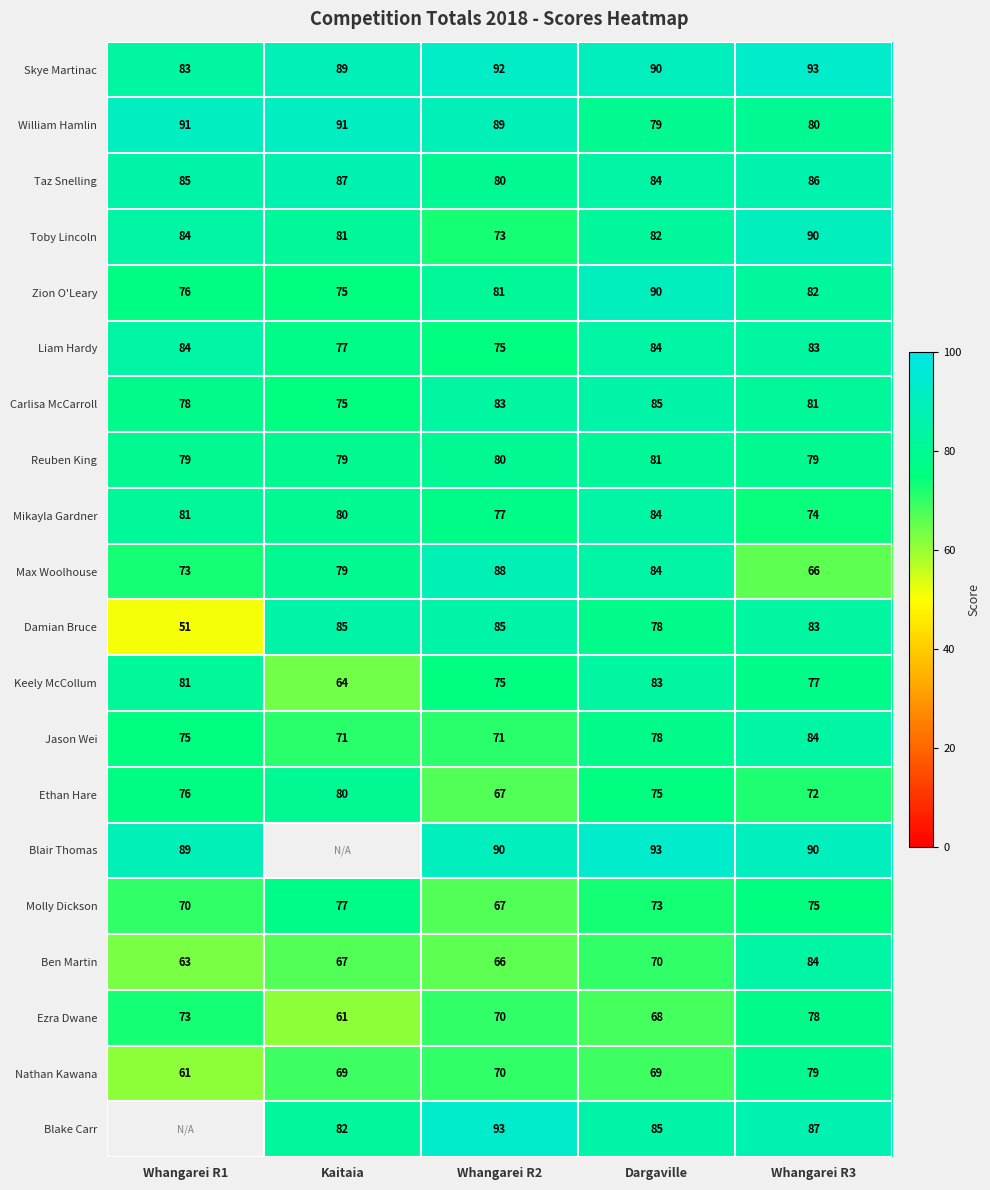

Read the Taz Snelling value at Dargaville.

84